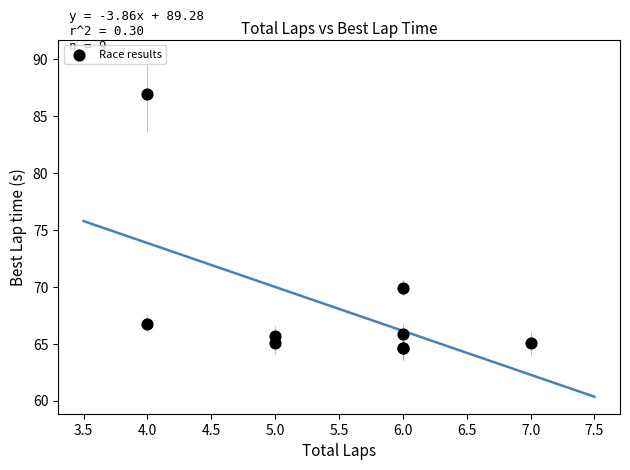

What Y value in the scatter plot is closest to 75?

69.9